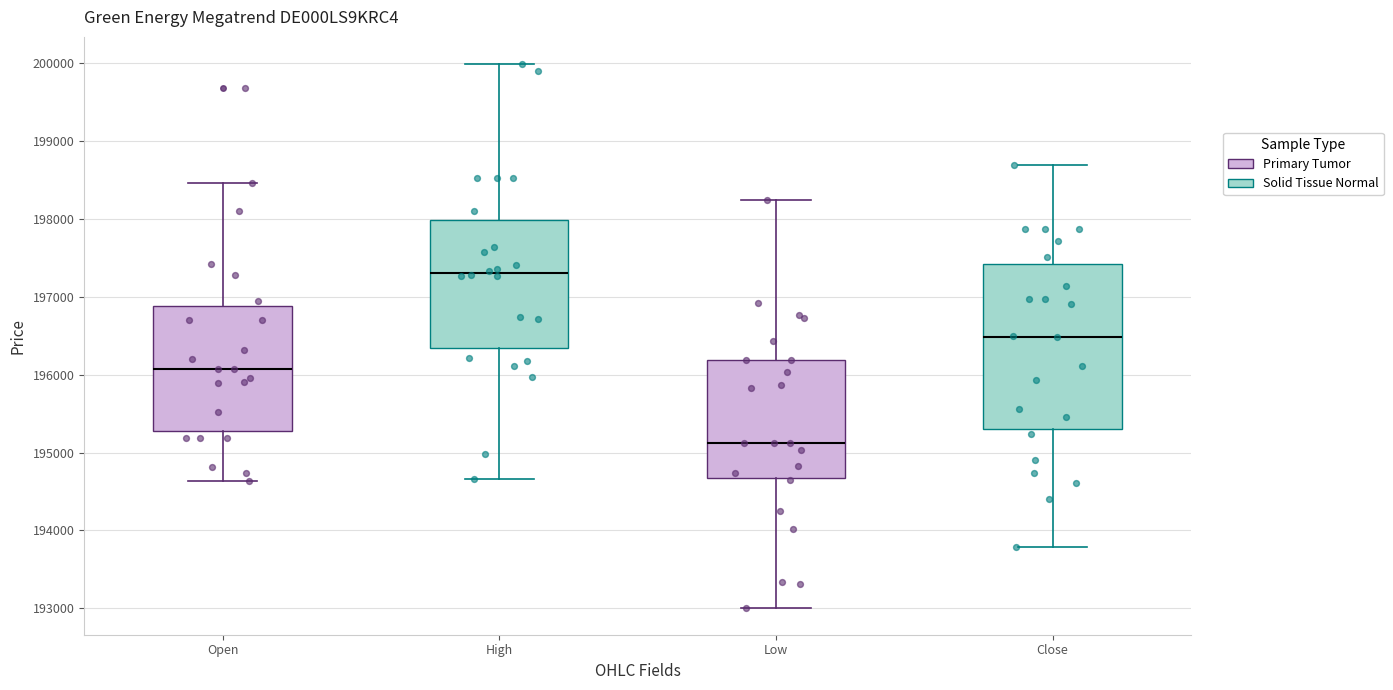

Comparing the boxes themselves (not the whiskers), which one is the tallest?

Close